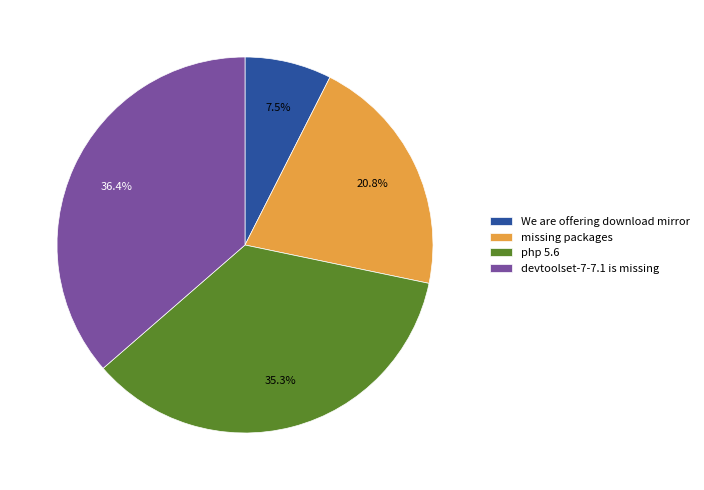

What is the smallest slice in the pie chart?

We are offering download mirror